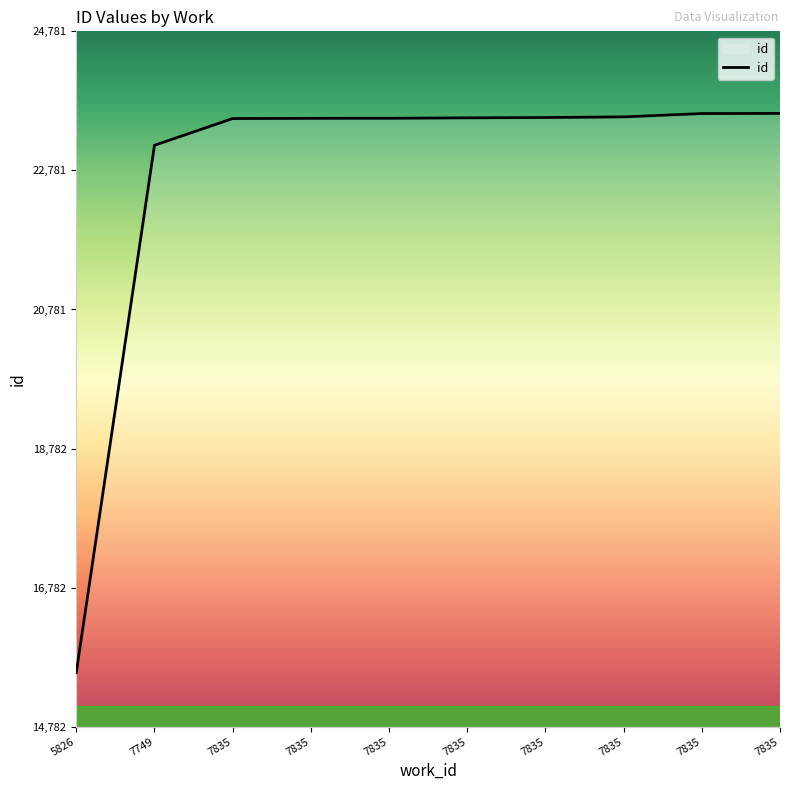

Does the chart have visible grid lines?

No